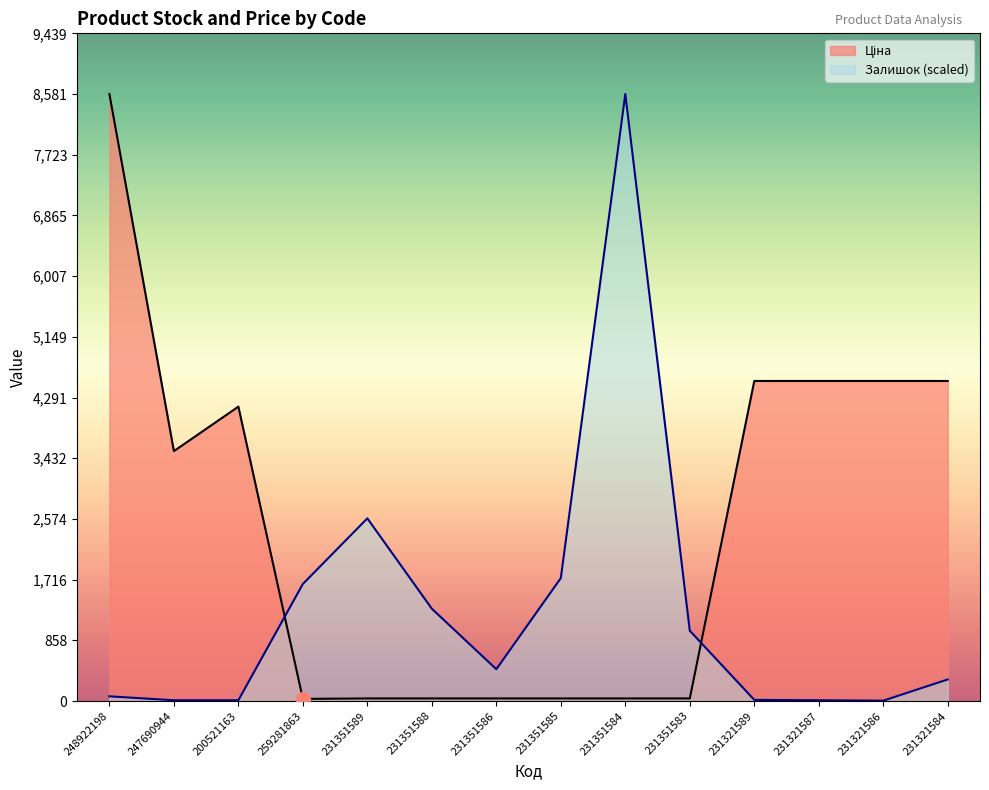

The value of Залишок at 231351583 is 994.2. True or false?

True